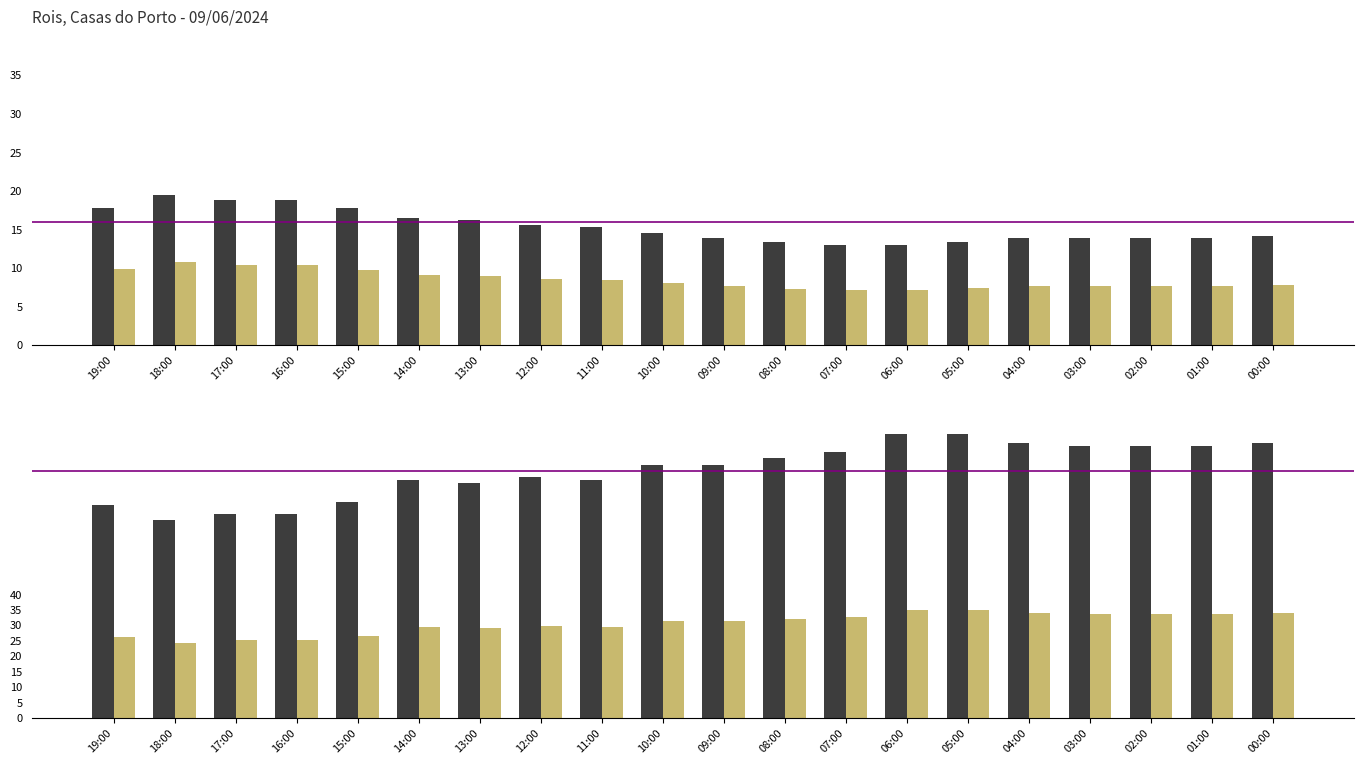

At which category is the sum across all series the highest?

05:00